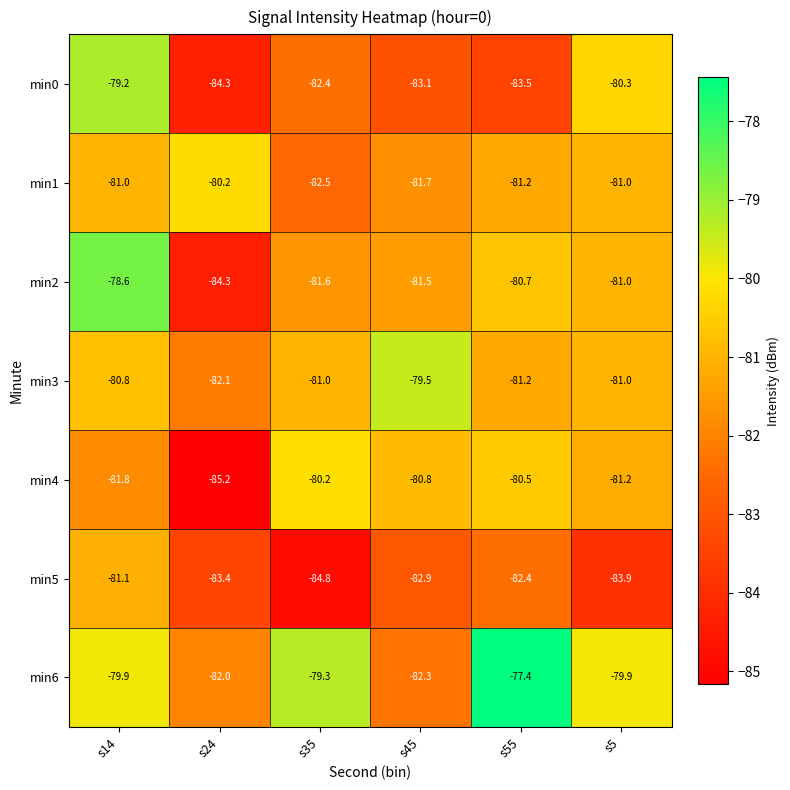

What is the sum of all min0 values?

-492.8